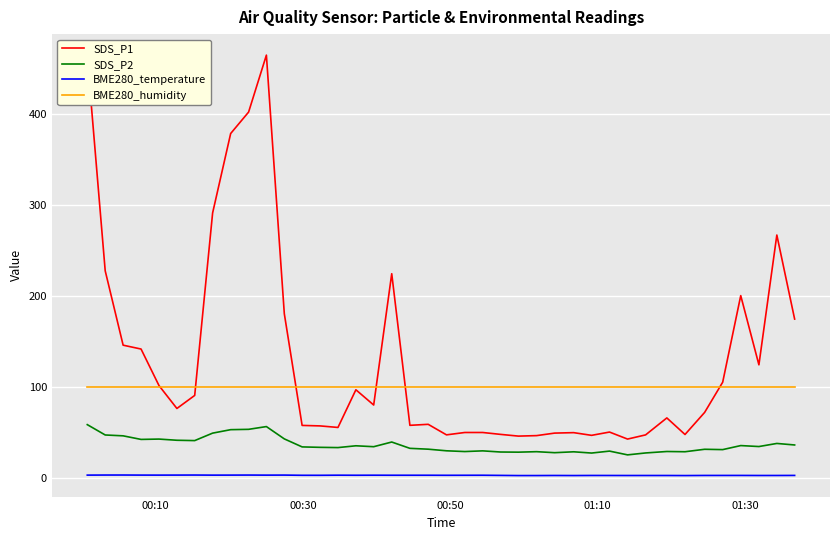

What is the highest value of the SDS_P2 series?

58.5